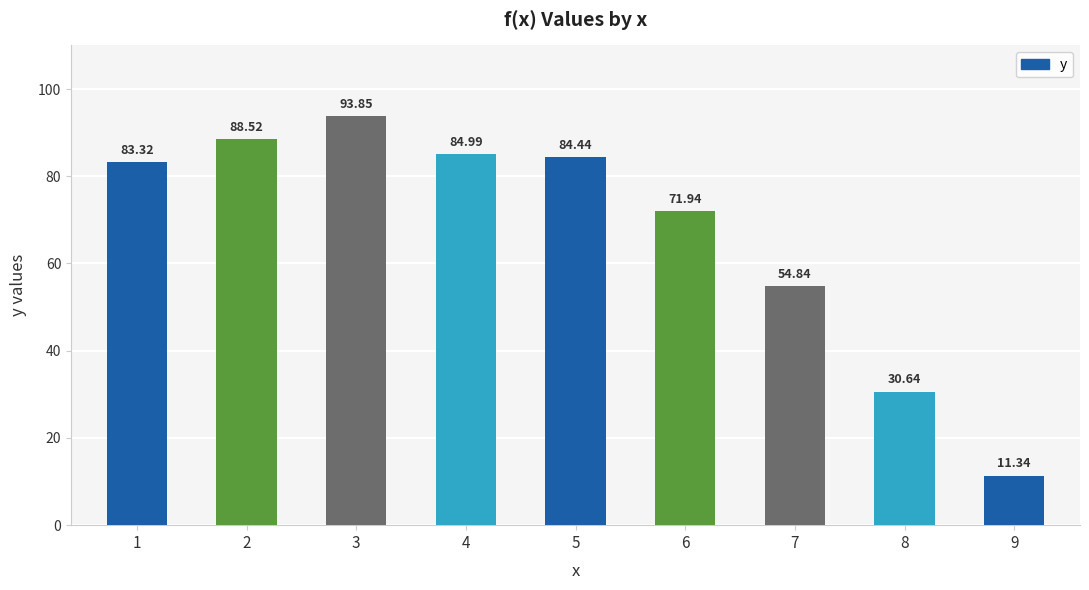

What is the smallest value displayed?

11.3